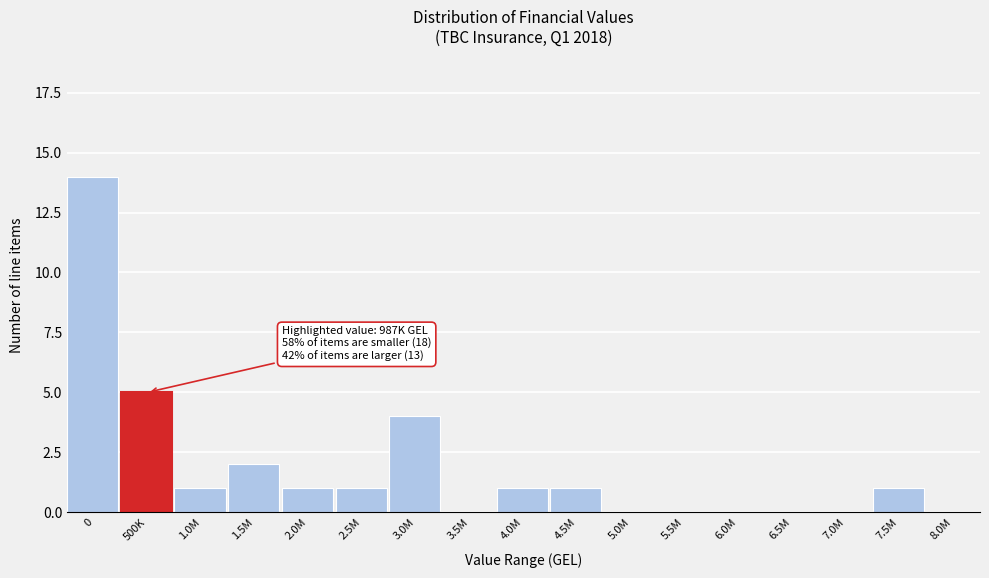

Reading left to right, extract all data points from this chart.

0=14	500K=5	1.0M=1	1.5M=2	2.0M=1	2.5M=1	3.0M=4	3.5M=0	4.0M=1	4.5M=1	5.0M=0	5.5M=0	6.0M=0	6.5M=0	7.0M=0	7.5M=1	8.0M=0